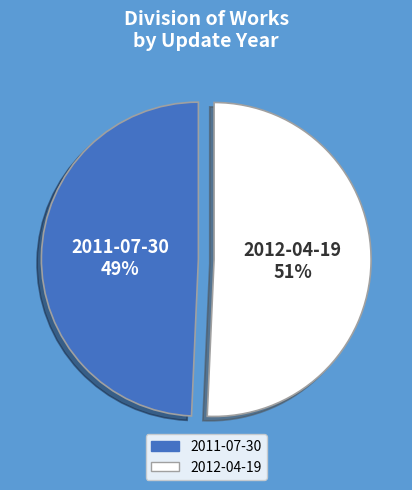

Is the sum of 2011-07-30 and 2012-04-19 greater than half?

Yes